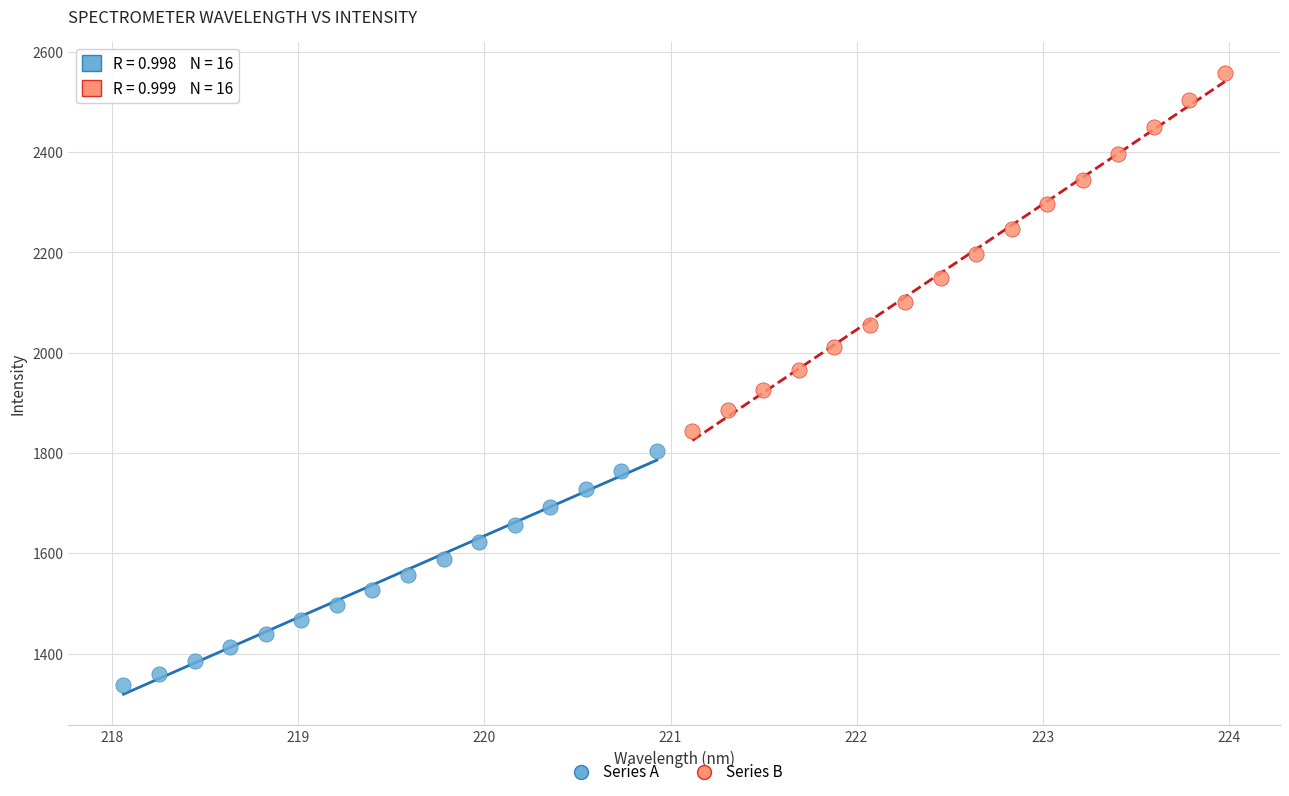

Which series reaches the minimum Y coordinate?

Series A